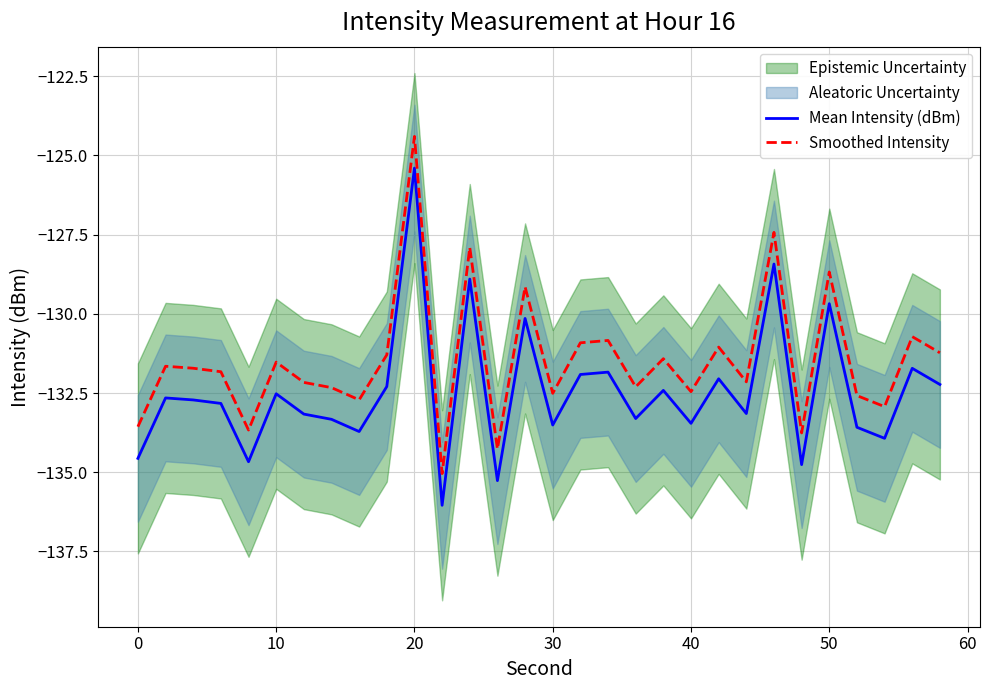

Which series has the largest range (max minus min)?

Mean Intensity (dBm)